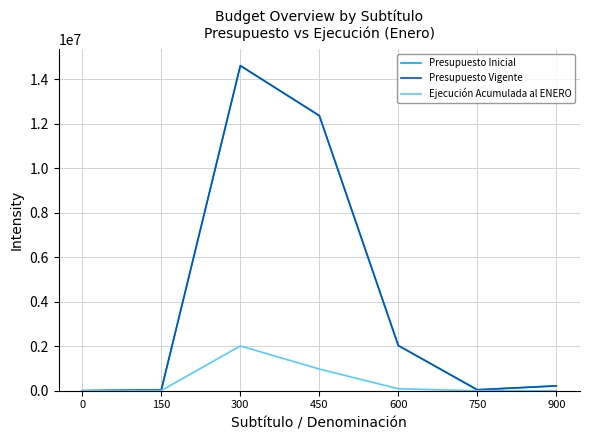

Does the chart have visible grid lines?

Yes